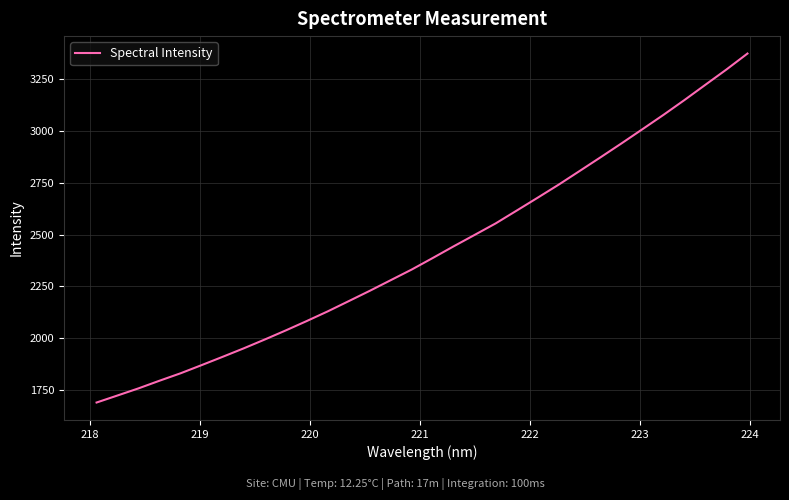

What is the maximum value shown in the chart?

3373.8